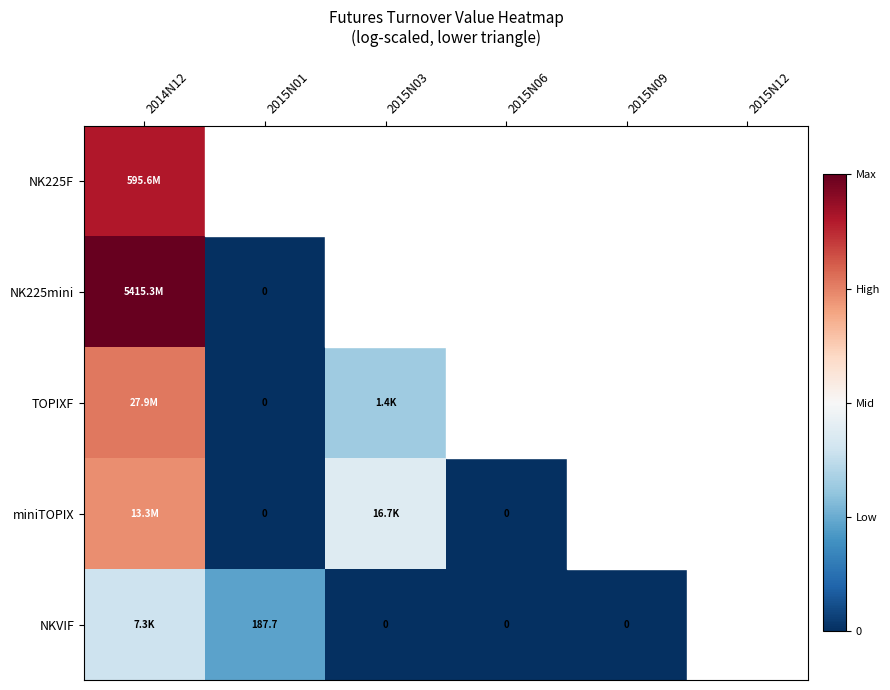

Between 2015N01 and 2015N03, which is larger?

2015N03